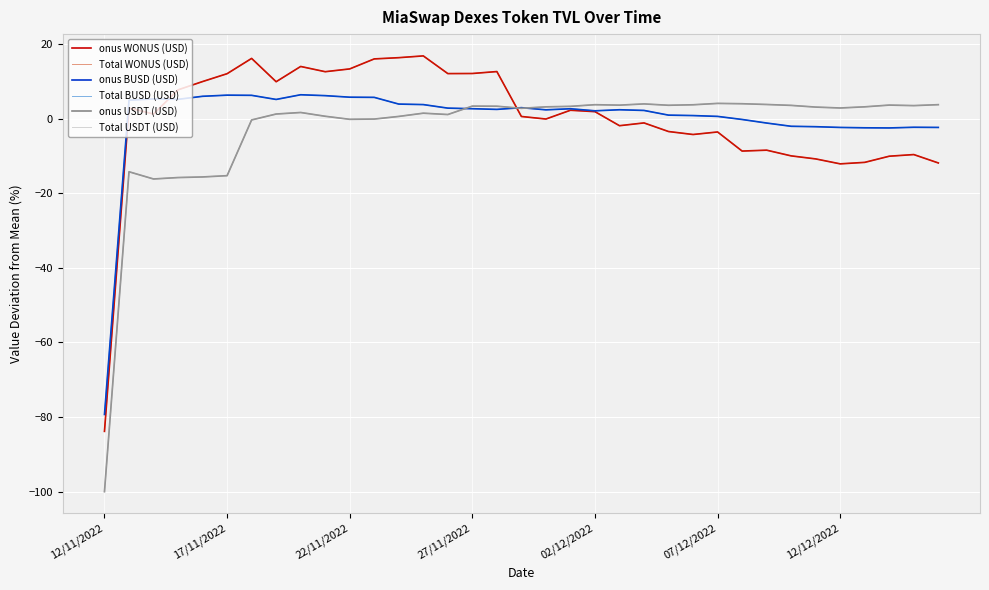

At which category is the sum across all series the highest?

13